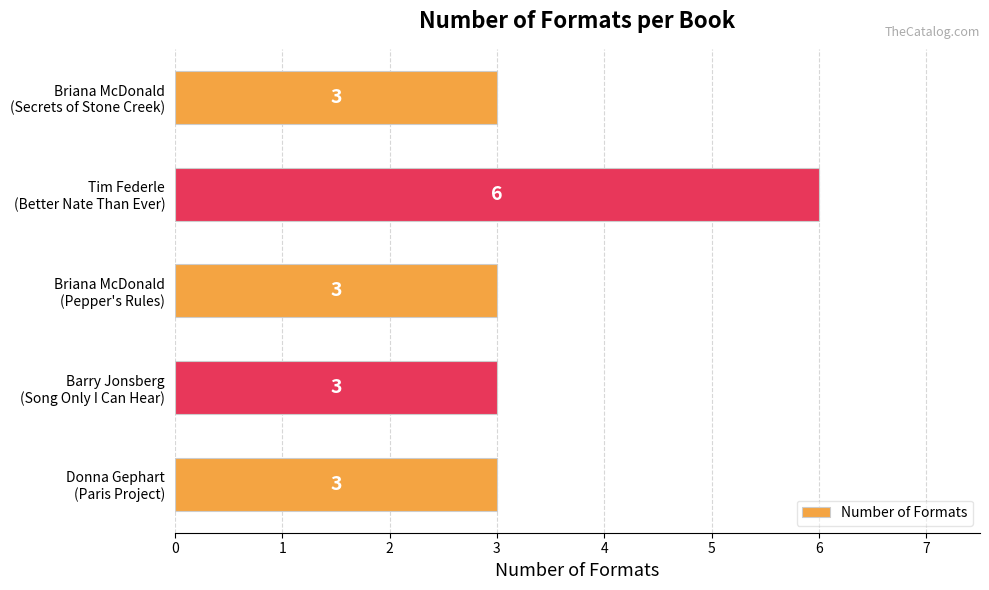

Count the values in the range 3 to 4.

4